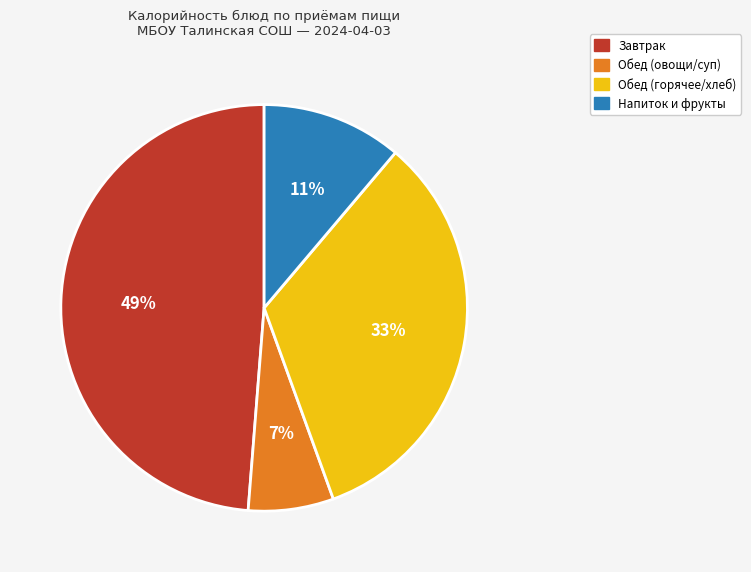

Count the number of slices in the pie.

4